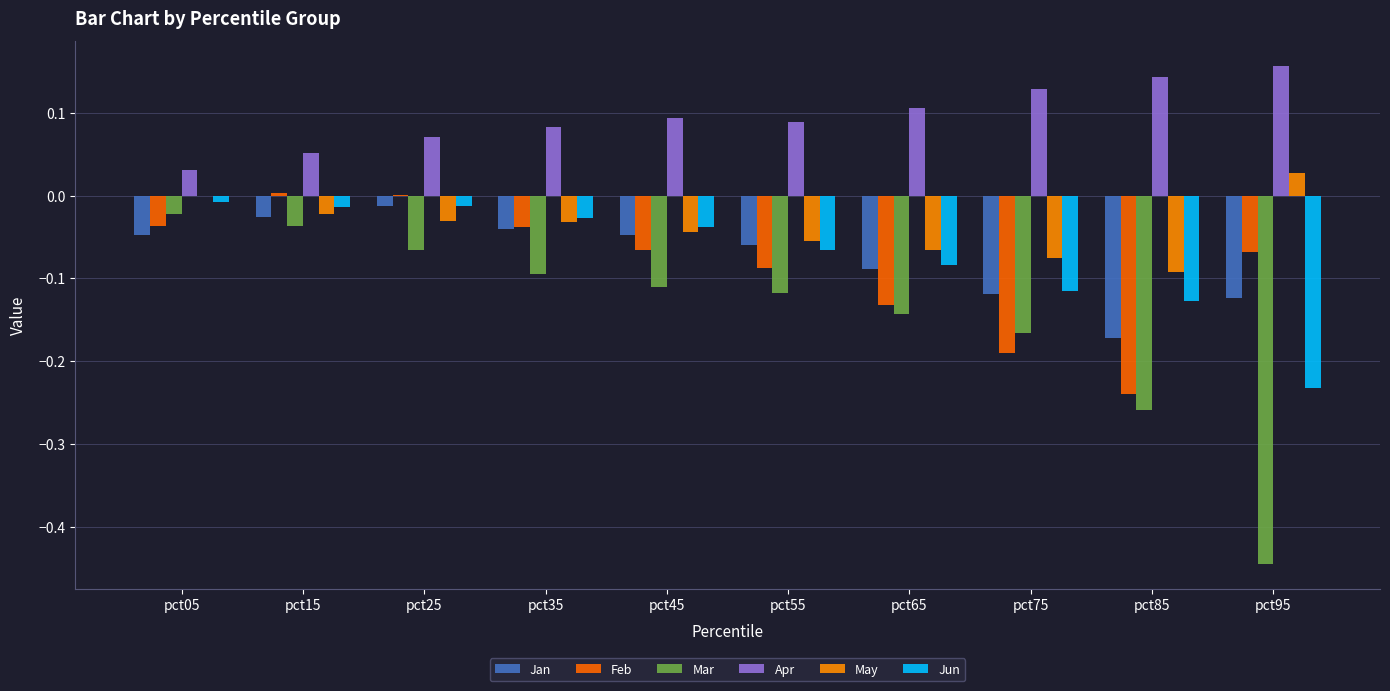

Count the number of categories in the chart.

10